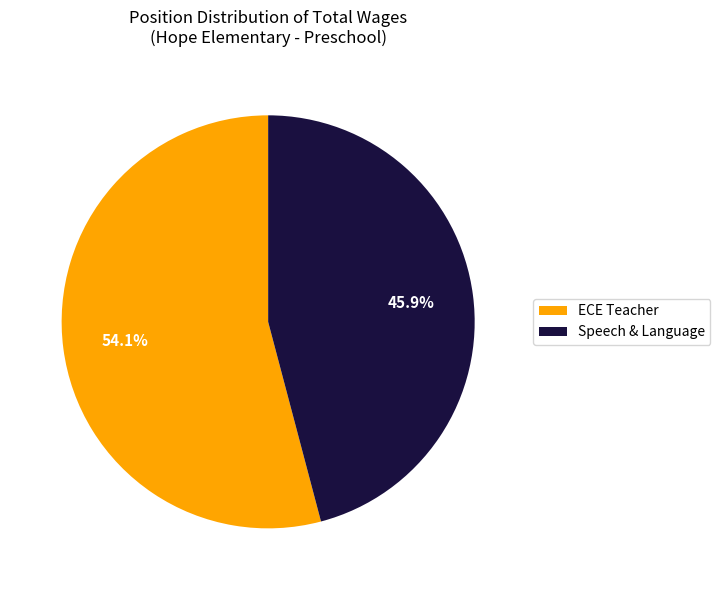

To the nearest percent, what is the difference between the Speech & Language and ECE Teacher slice percentages?

8%